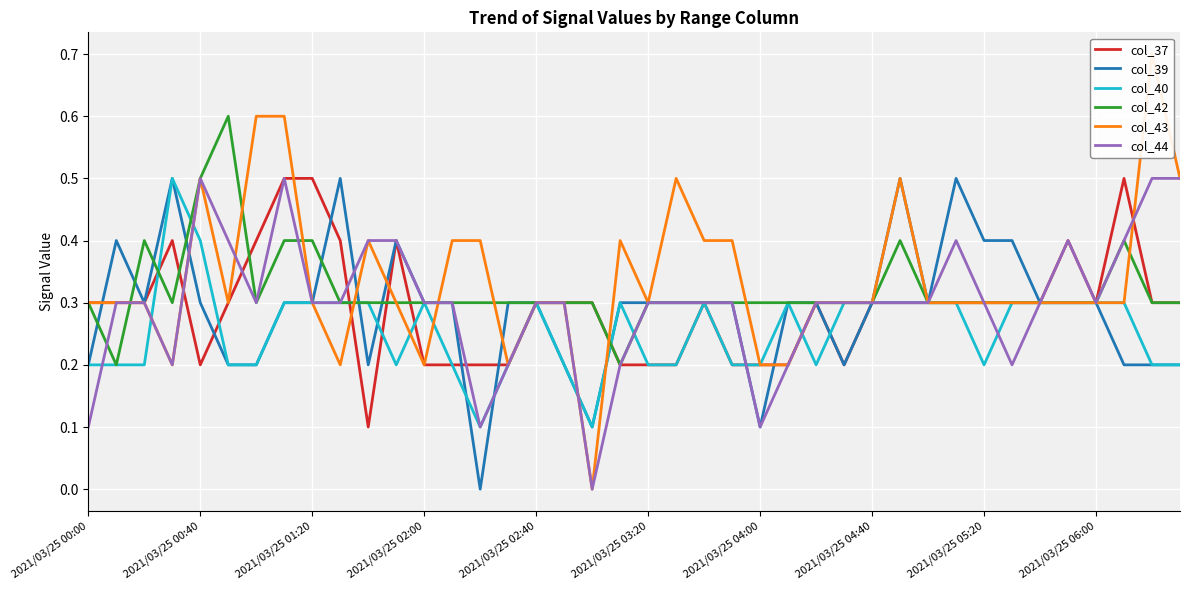

What position from the left is 11?

12